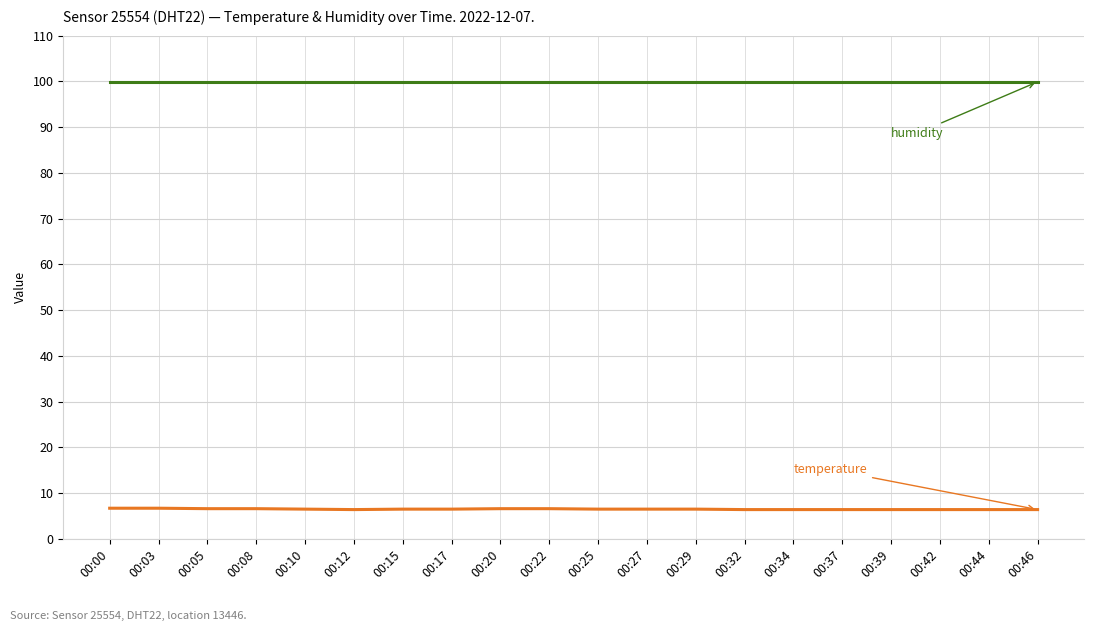

What is the spread (max minus min) of values at 00:32?

93.5